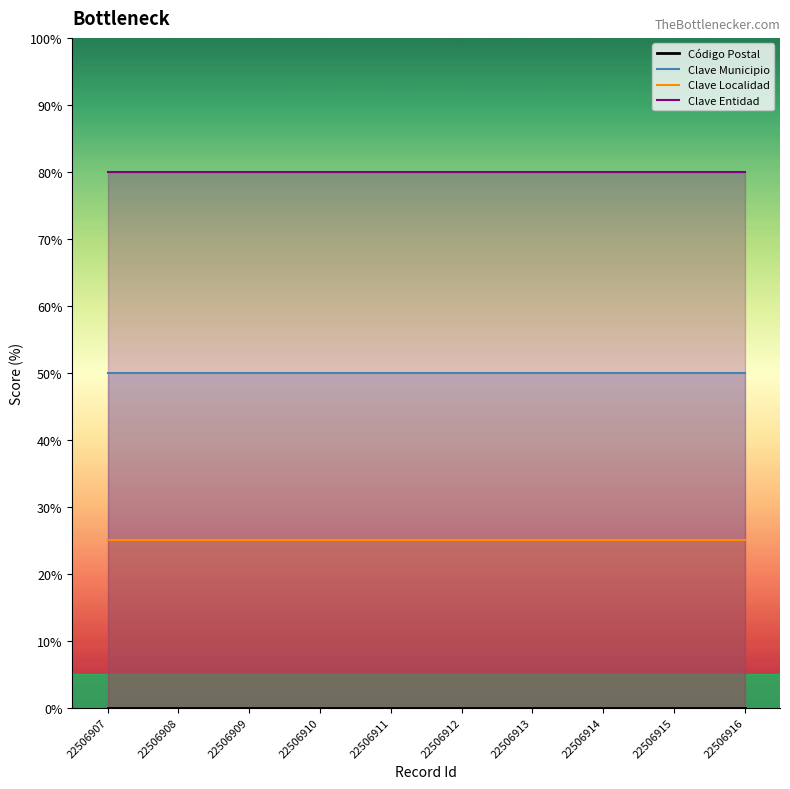

Which series has the largest range (max minus min)?

Código Postal